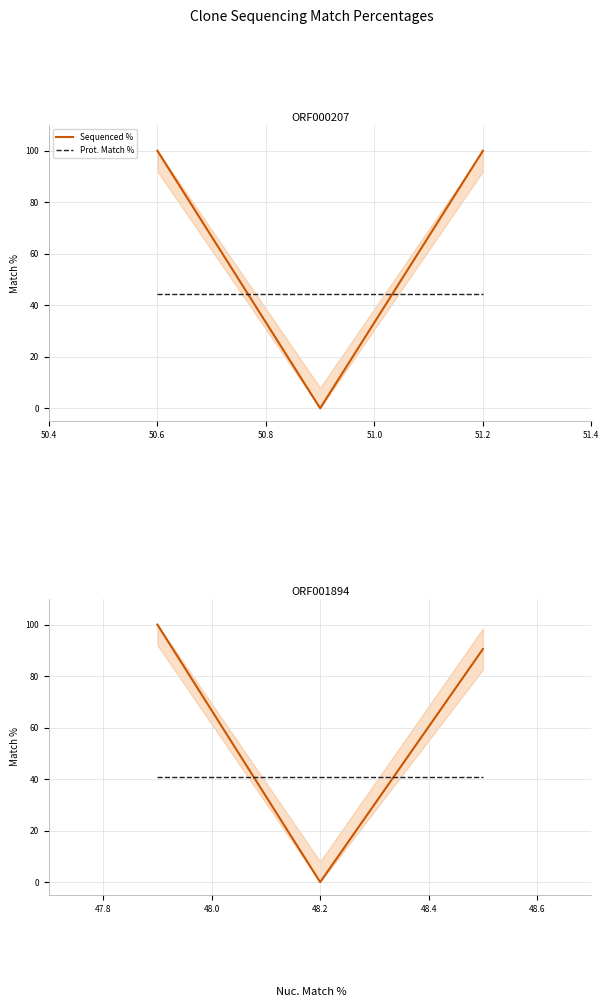

At 50.4, list the series in order from smallest to largest.

Prot. Match %, Sequenced %